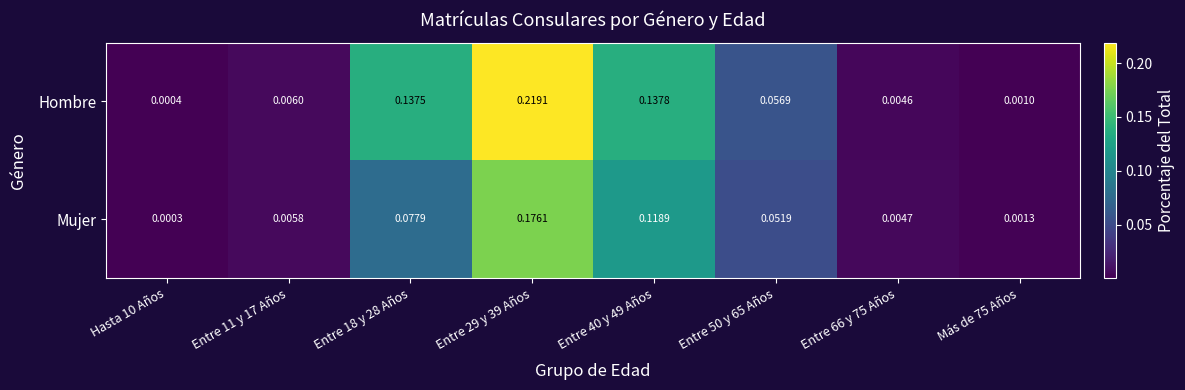

List the series in order of their peak value, highest first.

Hombre, Mujer